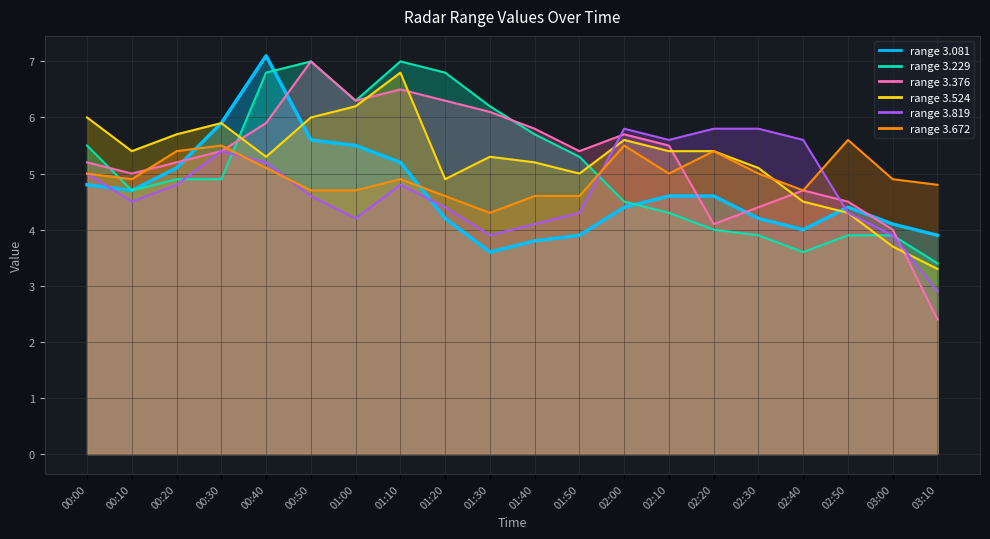

What is the difference between the 3.376 values at 02:10 and 03:10?

3.1